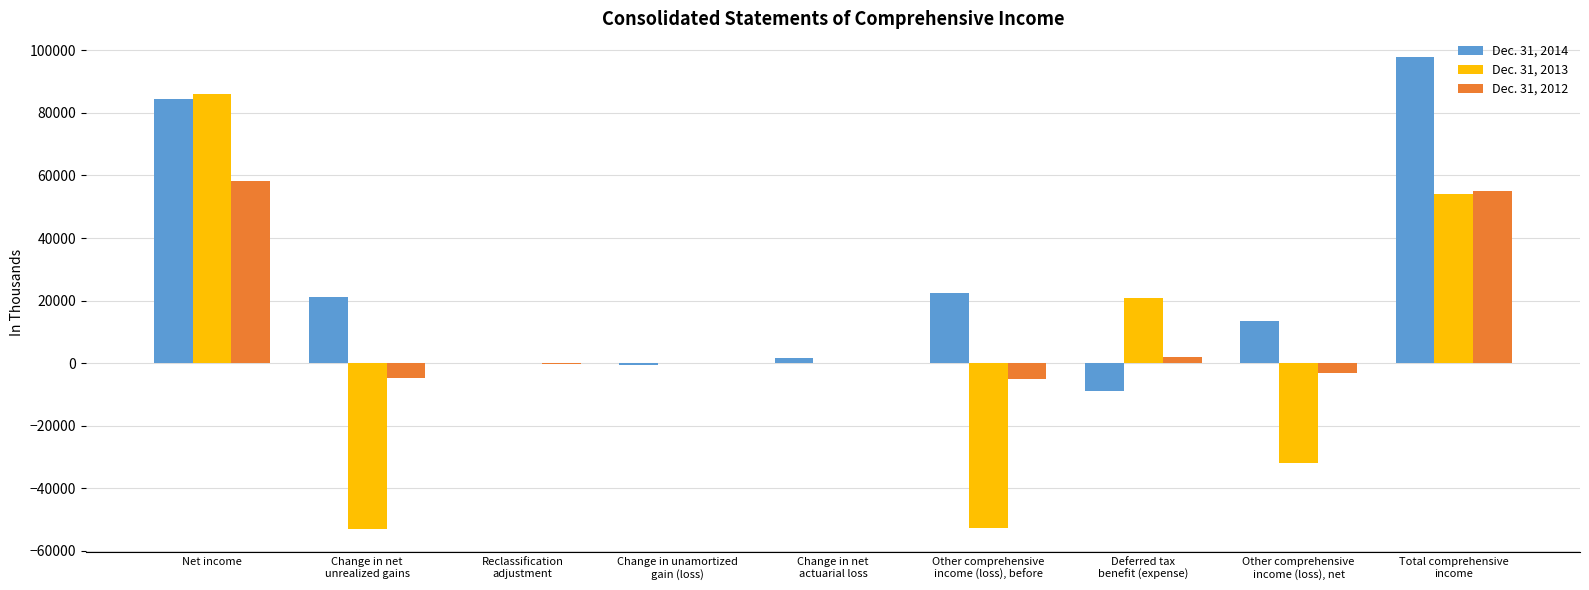

Count the number of data series in this chart.

3